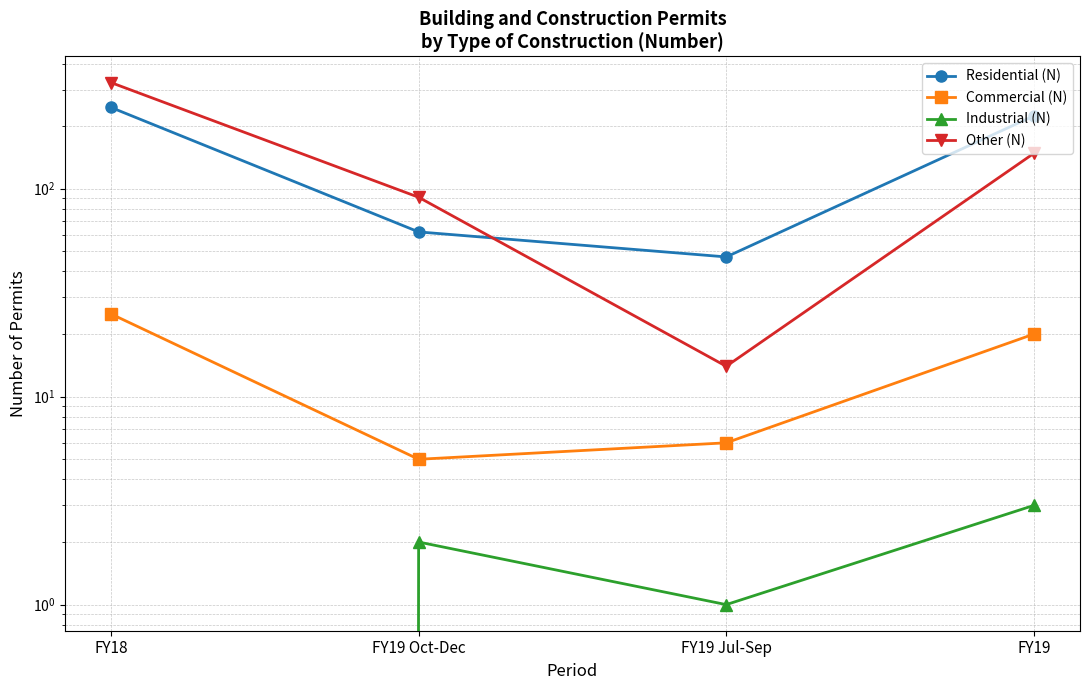

At which category does Industrial (N) reach its first local valley?

FY19 Jul-Sep